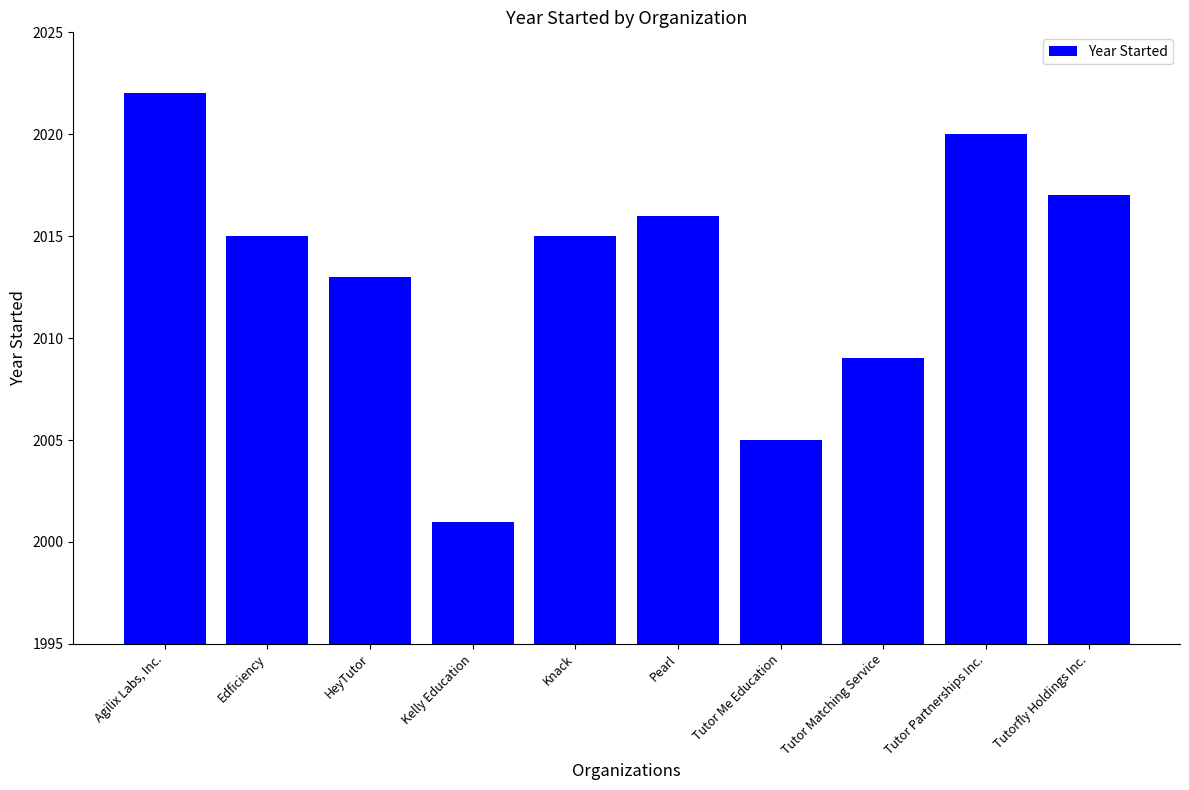

What is the label of the 8th bar from the left?

Tutor Matching Service